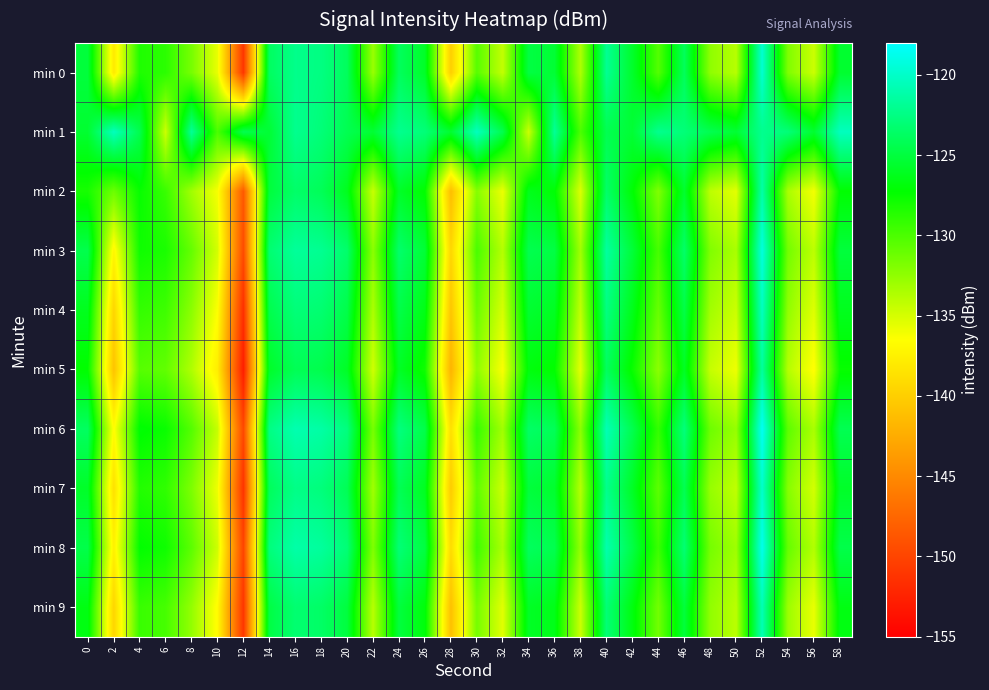

Reading left to right, transcribe all the data shown in this chart.

min 0: 0=-125.1	2=-138.0	4=-128.4	6=-128.8	8=-131.6	10=-135.7	12=-151.0	14=-123.8	16=-122.2	18=-122.6	20=-123.9	22=-132.8	24=-123.9	26=-125.8	28=-139.9	30=-130.4	32=-134.3	34=-124.9	36=-125.3	38=-133.6	40=-122.0	42=-125.7	44=-130.3	46=-124.0	48=-132.4	50=-133.9	52=-119.7	54=-131.9	56=-134.6	58=-125.6
min 1: 0=-125.5	2=-120.4	4=-124.5	6=-134.7	8=-121.8	10=-130.0	12=-124.3	14=-125.4	16=-122.1	18=-122.9	20=-124.3	22=-125.4	24=-122.1	26=-122.9	28=-125.5	30=-120.4	32=-124.5	34=-134.7	36=-121.8	38=-130.0	40=-124.3	42=-125.4	44=-122.1	46=-122.9	48=-124.3	50=-125.4	52=-122.1	54=-122.9	56=-125.5	58=-120.4
min 2: 0=-128.1	2=-131.2	4=-127.5	6=-129.3	8=-133.1	10=-136.2	12=-148.5	14=-125.1	16=-123.5	18=-124.1	20=-126.2	22=-134.5	24=-125.8	26=-127.3	28=-141.2	30=-132.1	32=-135.8	34=-126.3	36=-127.1	38=-135.2	40=-123.5	42=-127.1	44=-131.9	46=-125.6	48=-134.1	50=-135.5	52=-121.2	54=-133.4	56=-136.1	58=-127.2
min 3: 0=-124.5	2=-137.1	4=-127.8	6=-128.2	8=-130.9	10=-134.9	12=-149.5	14=-123.2	16=-121.7	18=-122.0	20=-123.4	22=-132.3	24=-123.4	26=-125.3	28=-139.4	30=-129.9	32=-133.8	34=-124.4	36=-124.8	38=-133.1	40=-121.5	42=-125.2	44=-129.8	46=-123.5	48=-131.9	50=-133.4	52=-119.2	54=-131.4	56=-134.1	58=-125.1
min 4: 0=-126.2	2=-139.5	4=-129.1	6=-129.5	8=-132.3	10=-136.4	12=-151.5	14=-124.5	16=-122.9	18=-123.2	20=-124.6	22=-133.5	24=-124.6	26=-126.5	28=-140.6	30=-131.1	32=-135.0	34=-125.5	36=-126.0	38=-134.2	40=-122.6	42=-126.3	44=-131.0	46=-124.7	48=-133.1	50=-134.6	52=-120.3	54=-132.5	56=-135.3	58=-126.2
min 5: 0=-127.3	2=-140.8	4=-130.4	6=-130.8	8=-133.6	10=-137.7	12=-152.8	14=-125.8	16=-124.2	18=-124.5	20=-125.9	22=-134.8	24=-125.9	26=-127.8	28=-141.9	30=-132.4	32=-136.3	34=-126.8	36=-127.3	38=-135.5	40=-123.9	42=-127.6	44=-132.3	46=-126.0	48=-134.4	50=-135.9	52=-121.6	54=-133.8	56=-136.6	58=-127.5
min 6: 0=-123.8	2=-136.7	4=-127.1	6=-127.6	8=-130.3	10=-134.4	12=-149.7	14=-122.5	16=-120.9	18=-121.3	20=-122.7	22=-131.6	24=-122.7	26=-124.6	28=-138.7	30=-129.2	32=-133.1	34=-123.6	36=-124.1	38=-132.3	40=-120.7	42=-124.4	44=-129.1	46=-122.8	48=-131.2	50=-132.7	52=-118.4	54=-130.6	56=-133.4	58=-124.3
min 7: 0=-125.8	2=-138.7	4=-128.5	6=-129.0	8=-131.8	10=-135.9	12=-151.2	14=-124.0	16=-122.4	18=-122.8	20=-124.2	22=-133.1	24=-124.2	26=-126.1	28=-140.2	30=-130.7	32=-134.6	34=-125.1	36=-125.6	38=-133.8	40=-122.2	42=-125.9	44=-130.6	46=-124.3	48=-132.7	50=-134.2	52=-119.9	54=-132.1	56=-134.9	58=-125.8
min 8: 0=-124.6	2=-137.5	4=-127.3	6=-127.8	8=-130.6	10=-134.7	12=-150.0	14=-122.8	16=-121.2	18=-121.6	20=-123.0	22=-131.9	24=-123.0	26=-124.9	28=-139.0	30=-129.5	32=-133.4	34=-123.9	36=-124.4	38=-132.6	40=-121.0	42=-124.7	44=-129.4	46=-123.1	48=-131.5	50=-133.0	52=-118.7	54=-130.9	56=-133.7	58=-124.6
min 9: 0=-126.6	2=-139.5	4=-129.3	6=-129.8	8=-132.6	10=-136.7	12=-151.0	14=-124.8	16=-123.2	18=-123.6	20=-125.0	22=-133.9	24=-125.0	26=-126.9	28=-141.0	30=-131.5	32=-135.4	34=-125.9	36=-126.4	38=-134.6	40=-123.0	42=-126.7	44=-131.4	46=-125.1	48=-132.5	50=-134.0	52=-120.7	54=-132.9	56=-135.7	58=-126.6